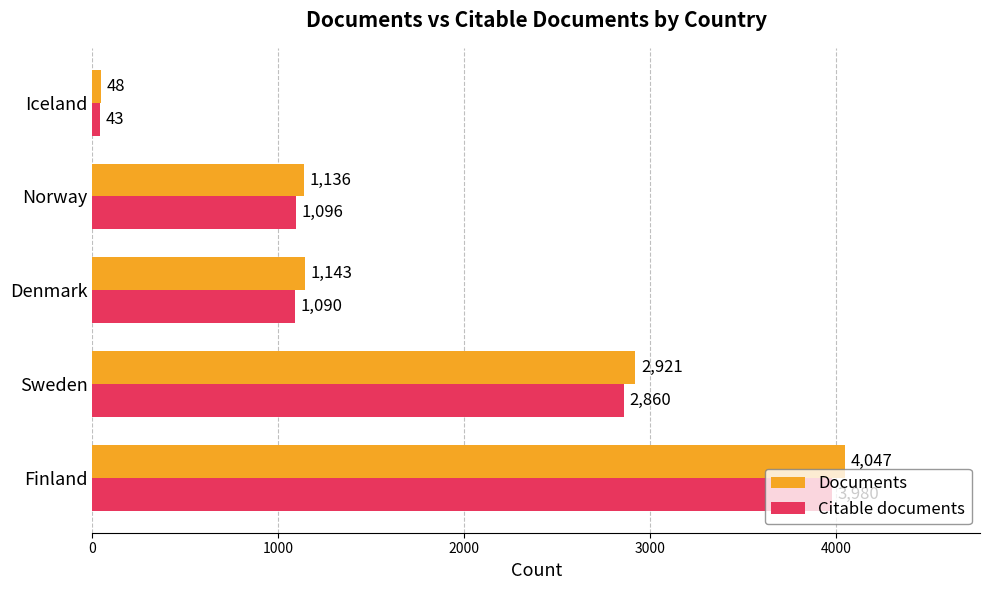

How many distinct data groups are displayed?

2